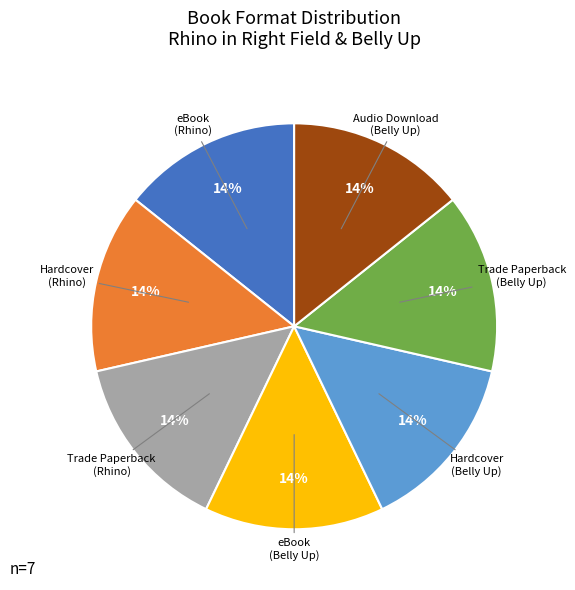

To the nearest percent, what percentage of the pie is Trade Paperback (Rhino)?

14%